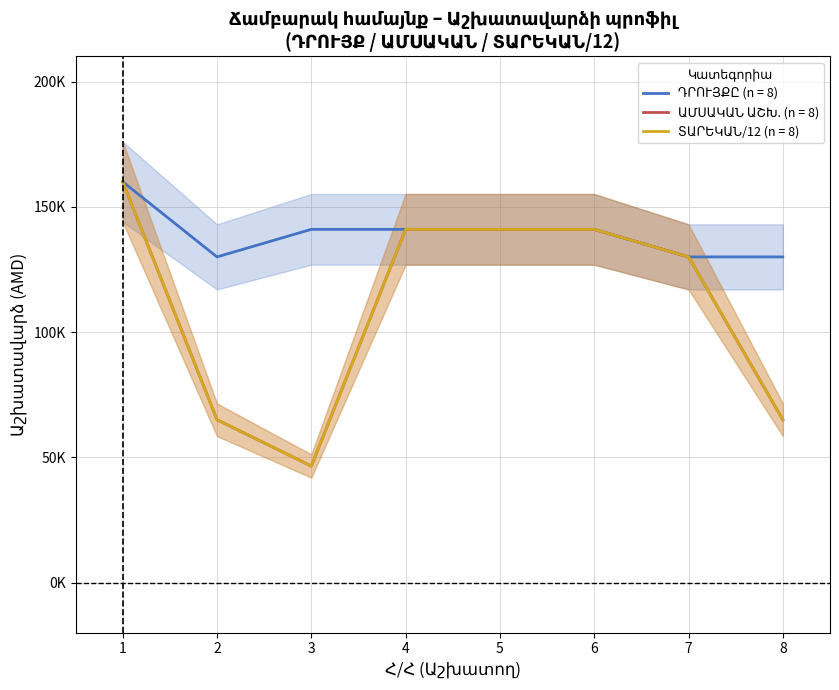

Which series has the widest spread of values?

ԱՄՍԱԿԱՆ ԱՇԽԱՏԱՎԱՐՁ